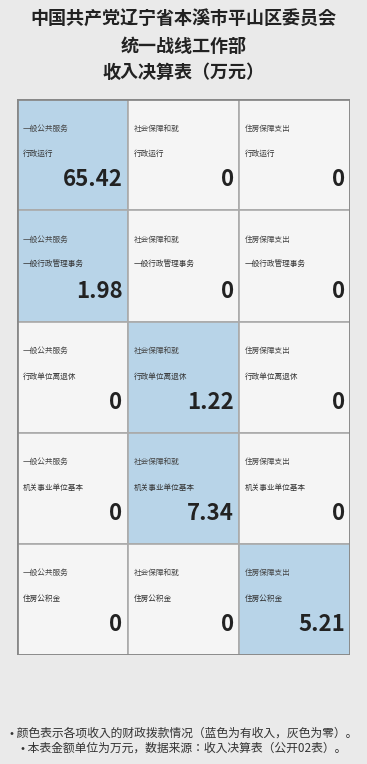

What is the average value?

16.2